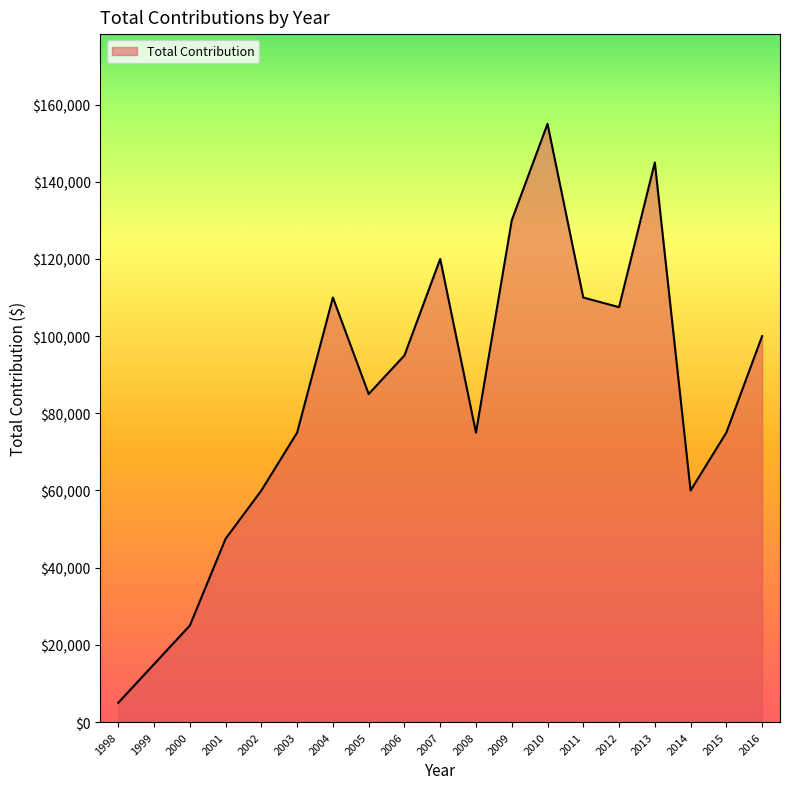

True or false: the data shows 192473 at 2004.

False